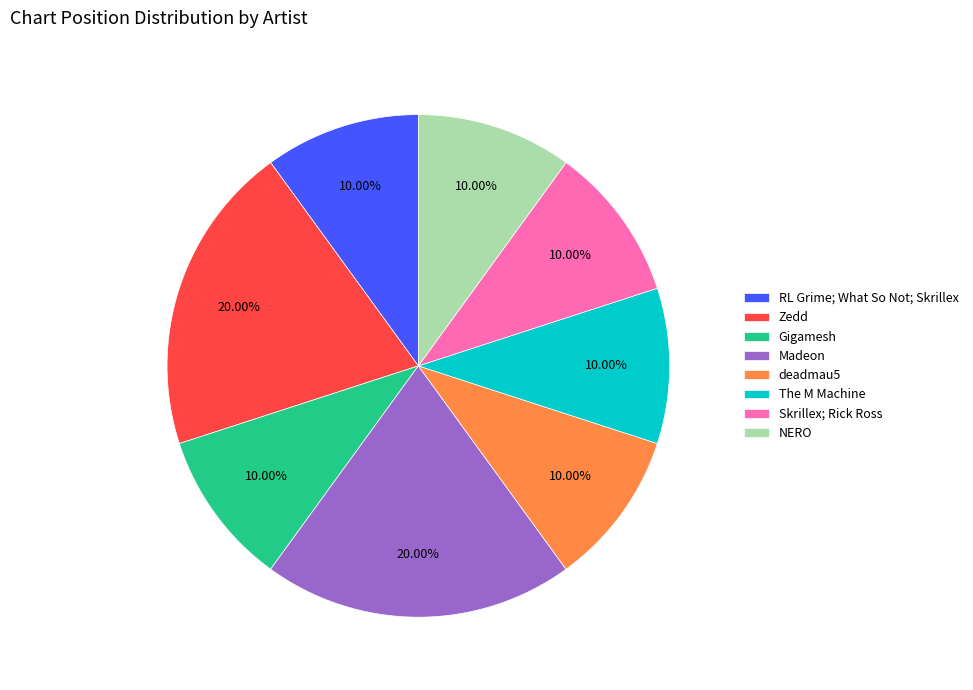

How many slices are in this pie chart?

8